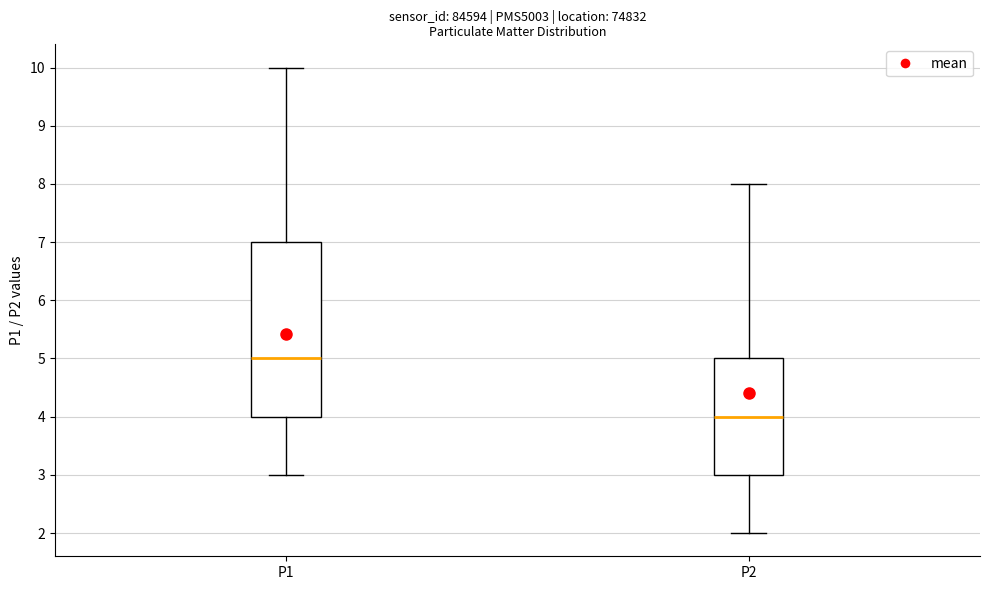

Which box's median line is the lowest?

P2